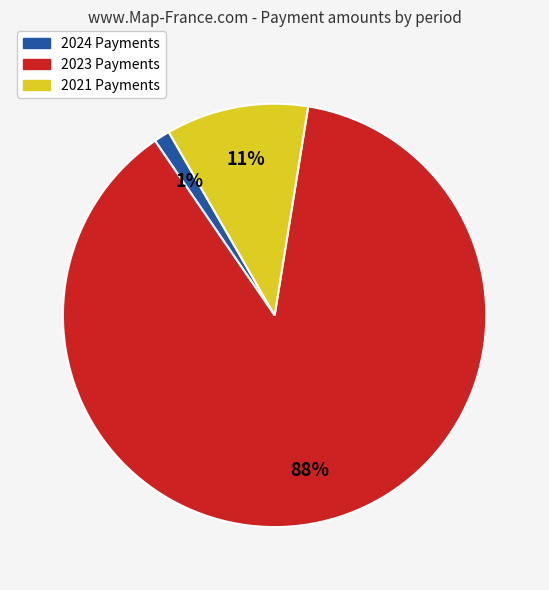

True or false: 2023 Payments accounts for 81% of the total.

False